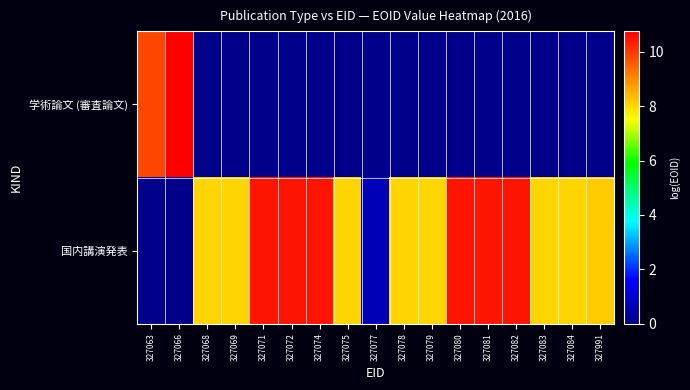

Reading right to left, what are all the values shown in this chart?

学術論文 (審査論文): 327991=0.0	327084=0.0	327083=0.0	327082=0.0	327081=0.0	327080=0.0	327079=0.0	327078=0.0	327077=0.0	327075=0.0	327074=0.0	327072=0.0	327071=0.0	327069=0.0	327068=0.0	327066=10.7	327063=9.8
国内講演発表: 327991=8.1	327084=8.0	327083=8.0	327082=10.5	327081=10.5	327080=10.5	327079=8.0	327078=8.0	327077=0.7	327075=8.0	327074=10.5	327072=10.5	327071=10.5	327069=8.0	327068=8.0	327066=0.0	327063=0.0